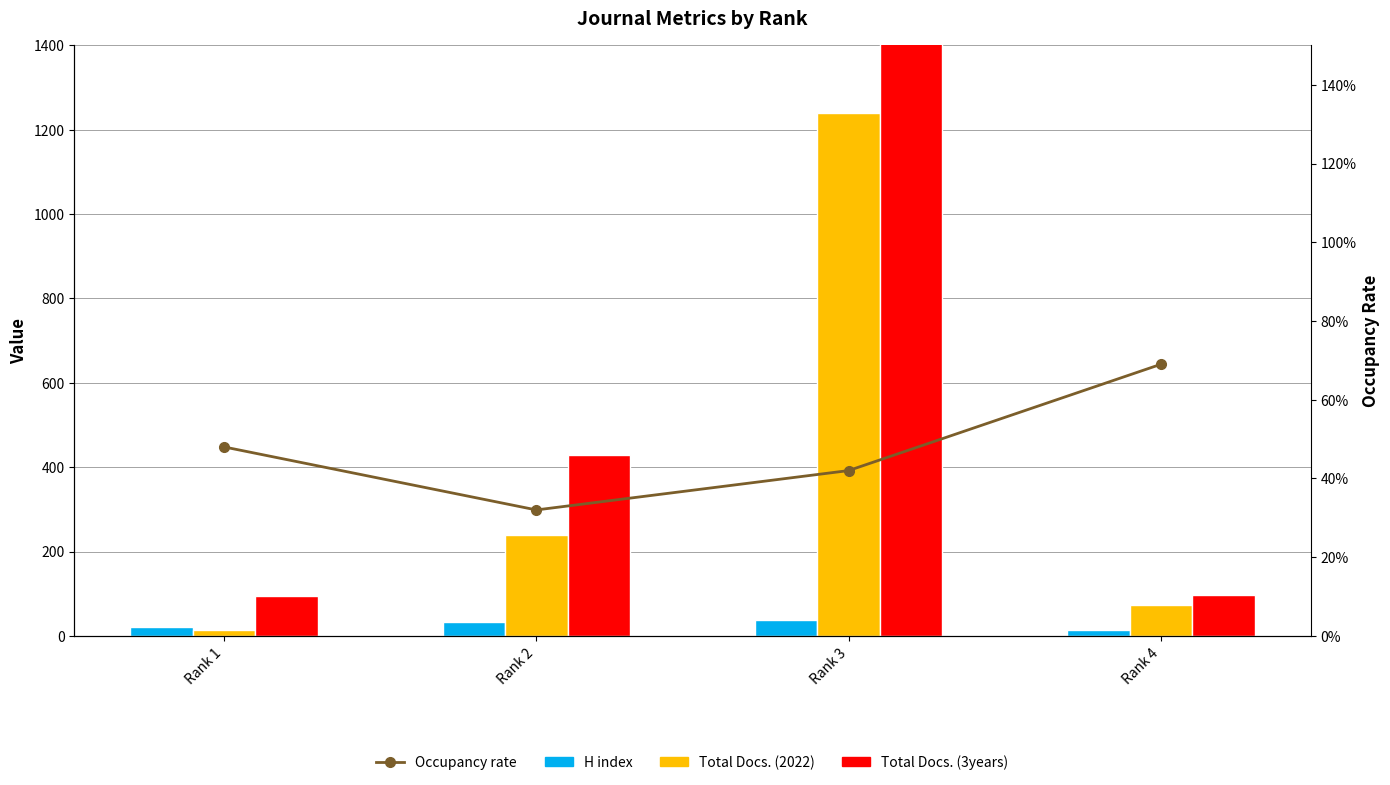

At which category is the sum across all series the highest?

Rank 3